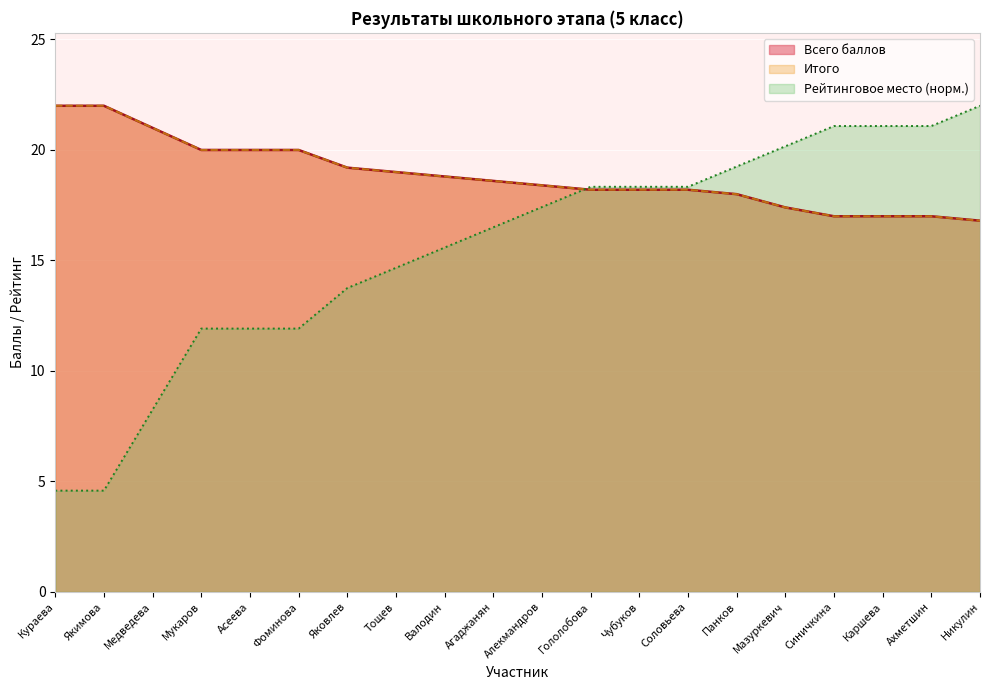

What is the difference between the second highest and second lowest values in the Всего баллов series?

5.0